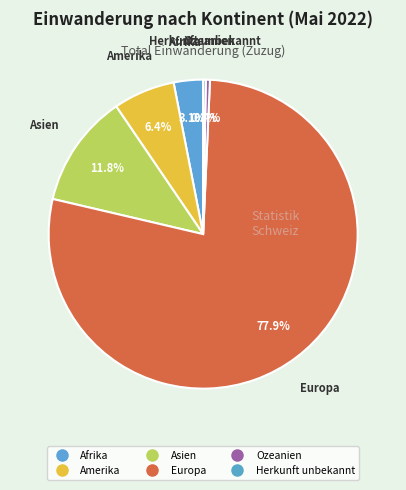

To the nearest percent, what is the difference between the largest and smallest slice percentages?

78%